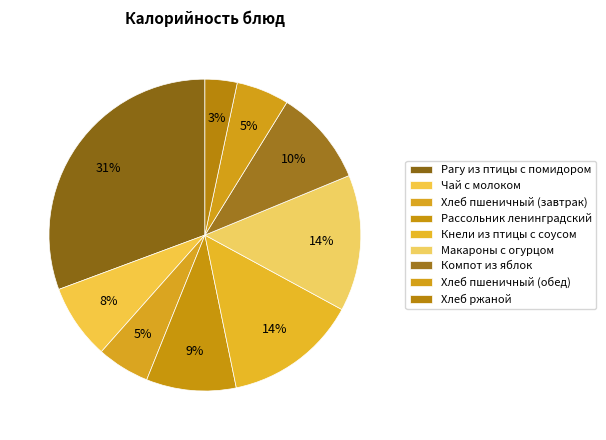

How many segments does this pie chart have?

9